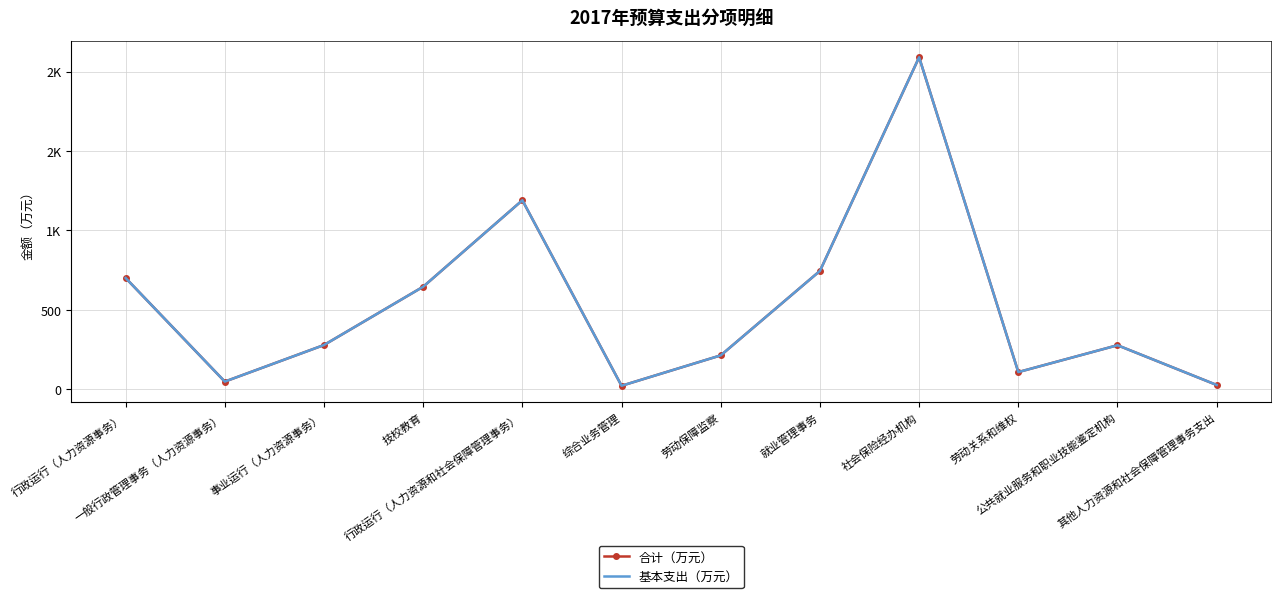

The value of 基本支出（万元） at 事业运行（人力资源事务） is 70.9. True or false?

False